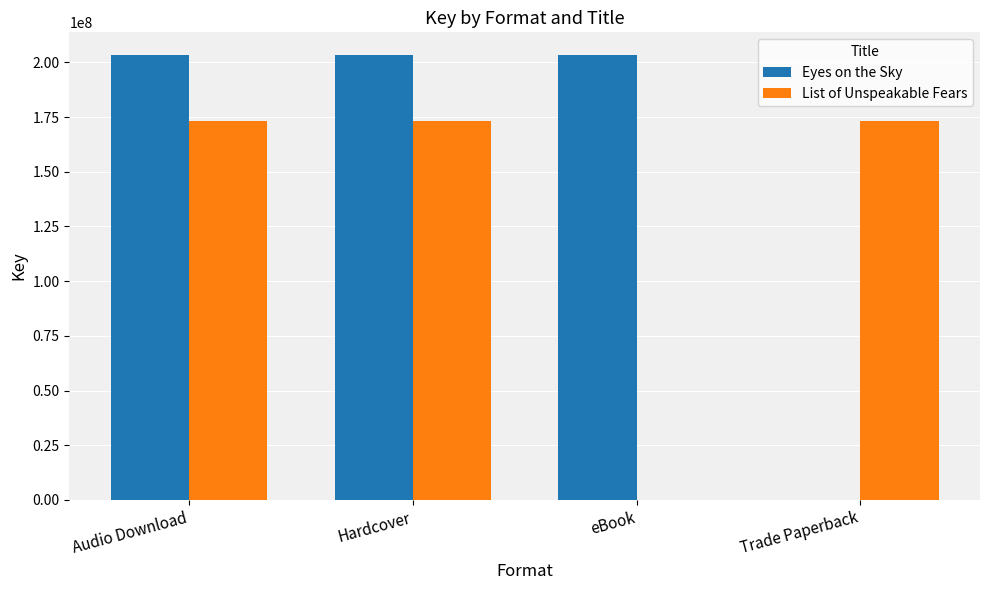

Between eBook and Trade Paperback, which series saw the biggest shift?

Eyes on the Sky